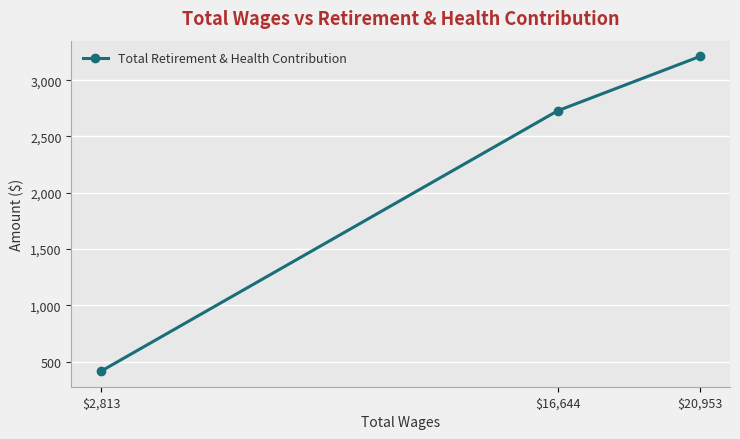

What is the minimum value shown in the chart?

418